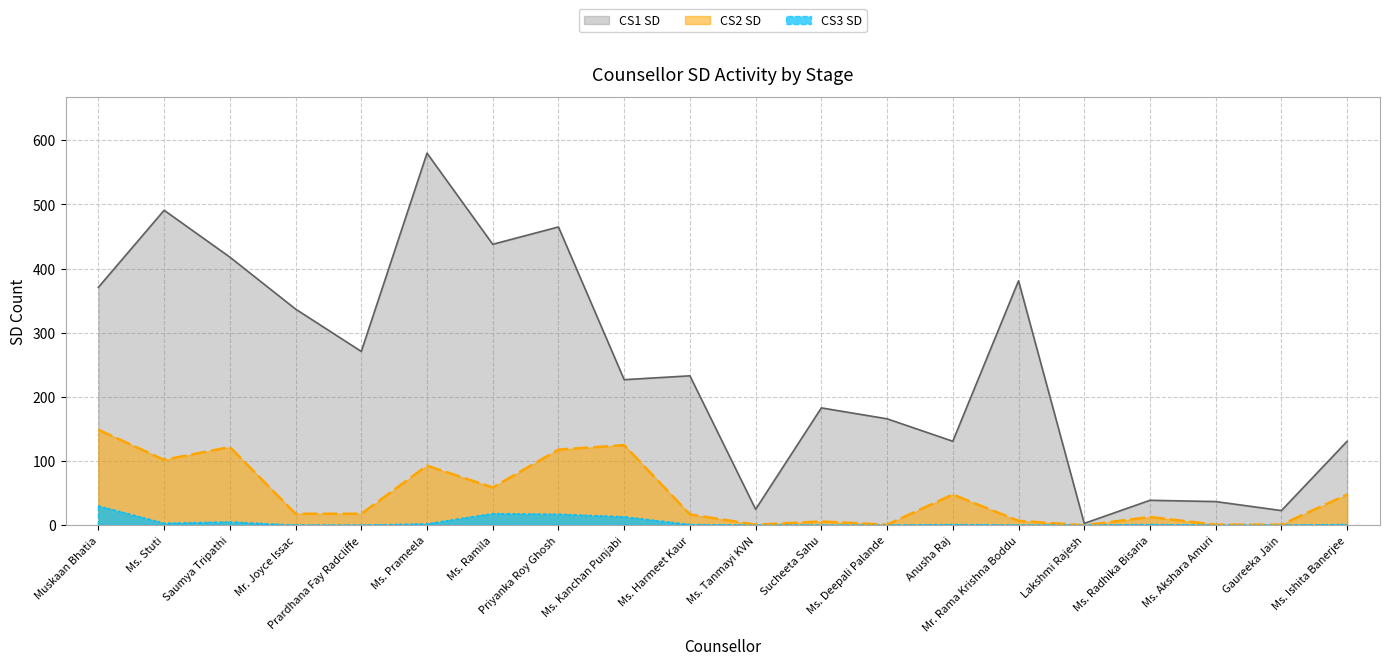

What value does the CS2 SD series have at Anusha Raj?

48